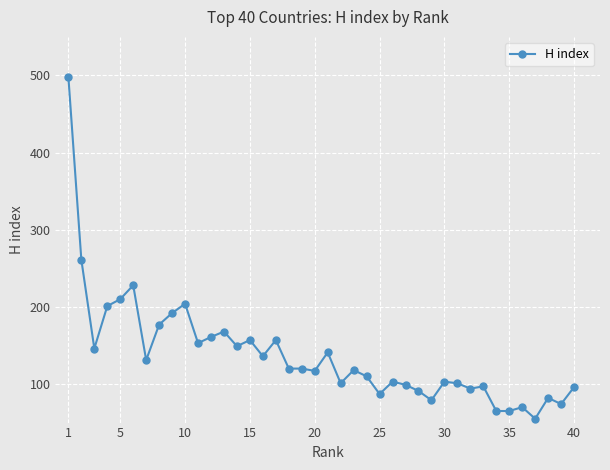

What is the difference between the second highest and minimum values?

206